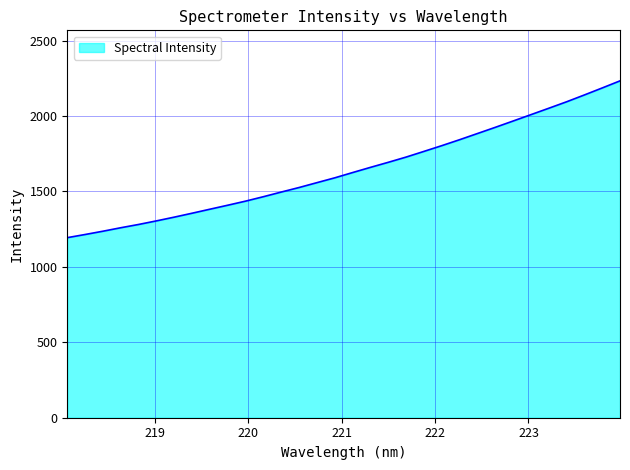

True or false: the data has more than 0 interior local peaks.

False